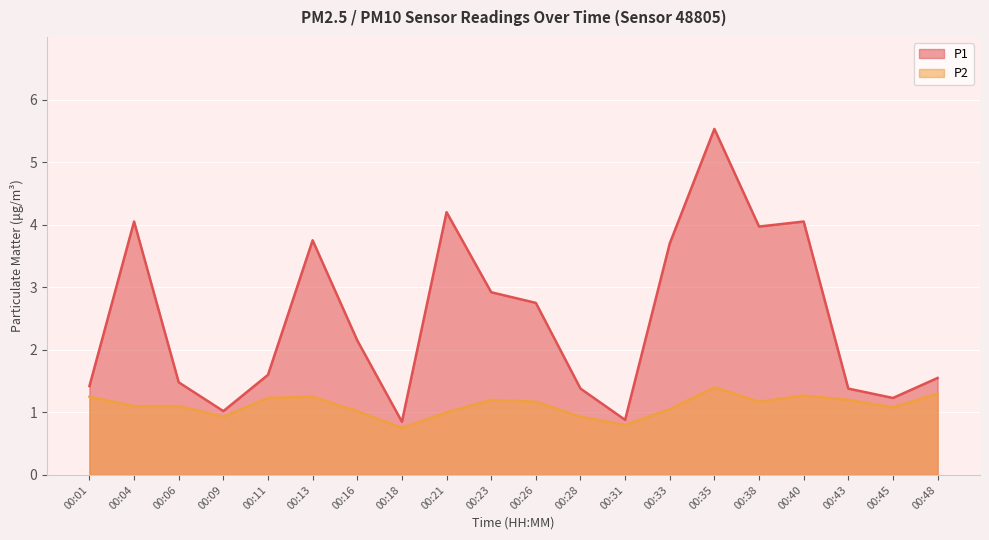

Which category has the lowest value across all series?

00:18